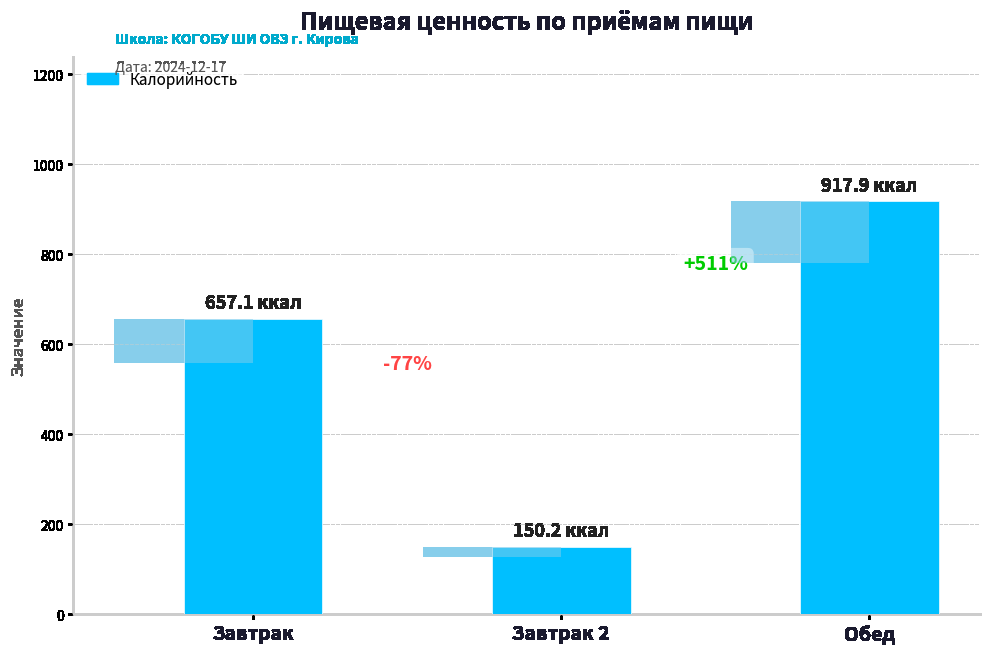

Count the number of data series in this chart.

1